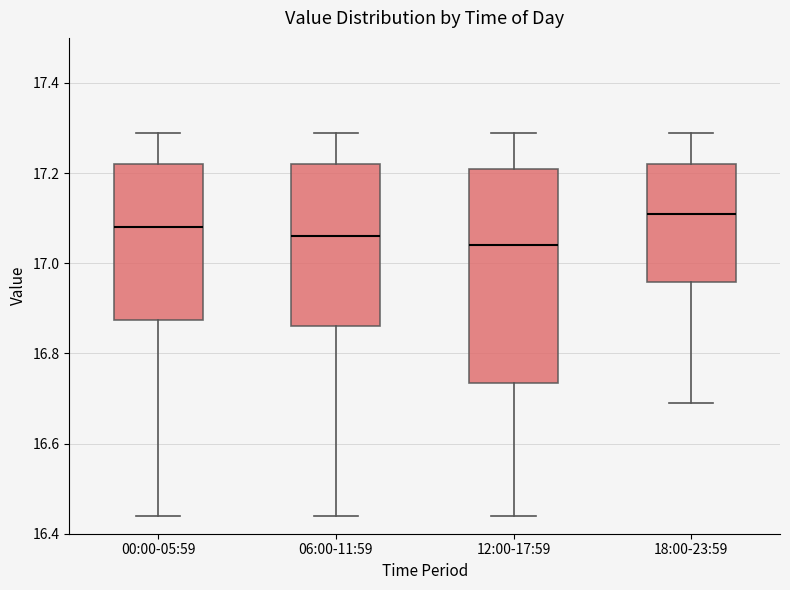

Reading left to right, read every box against the y-axis: the position of its median line, the range the box covers, and the ends of its whiskers. The values are not printed on the chart, so give them approximately, as read against the axis.

00:00-05:59: median 17.08, box 16.88 to 17.22, whiskers 16.44 to 17.30
06:00-11:59: median 17.06, box 16.86 to 17.22, whiskers 16.44 to 17.30
12:00-17:59: median 17.04, box 16.74 to 17.22, whiskers 16.44 to 17.30
18:00-23:59: median 17.12, box 16.96 to 17.22, whiskers 16.70 to 17.30